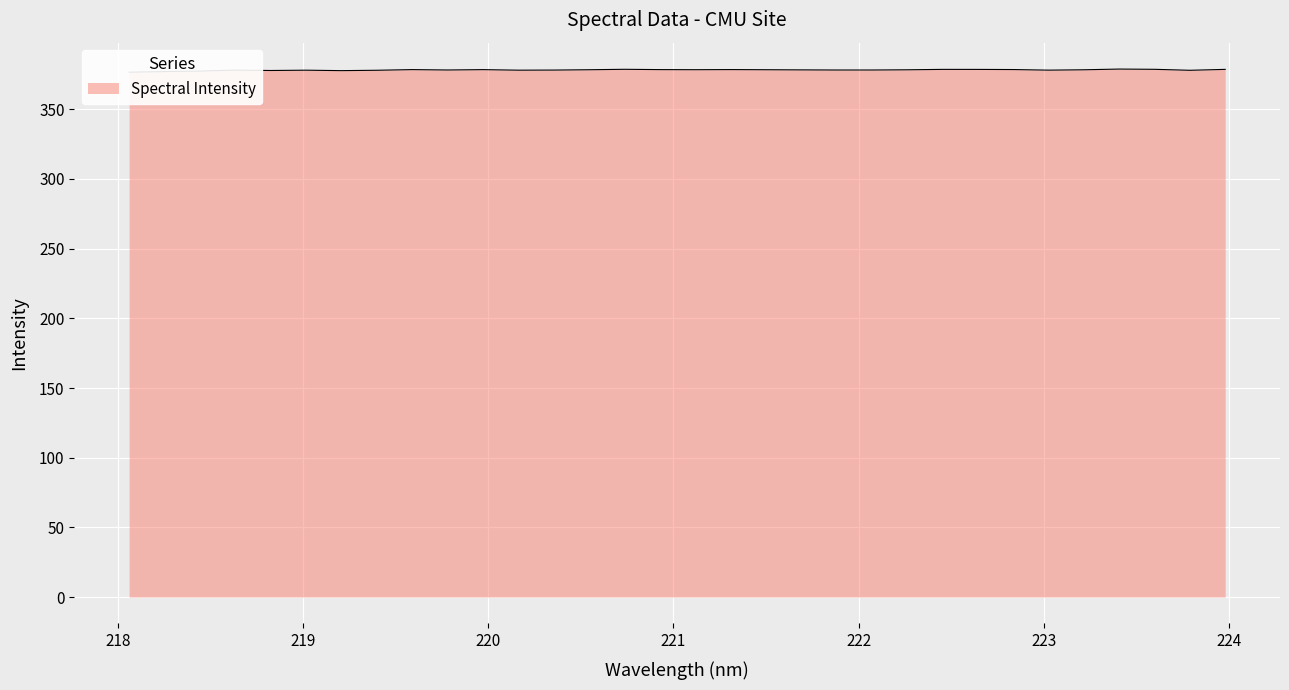

What is the label of the 27th point from the right?

219.0156